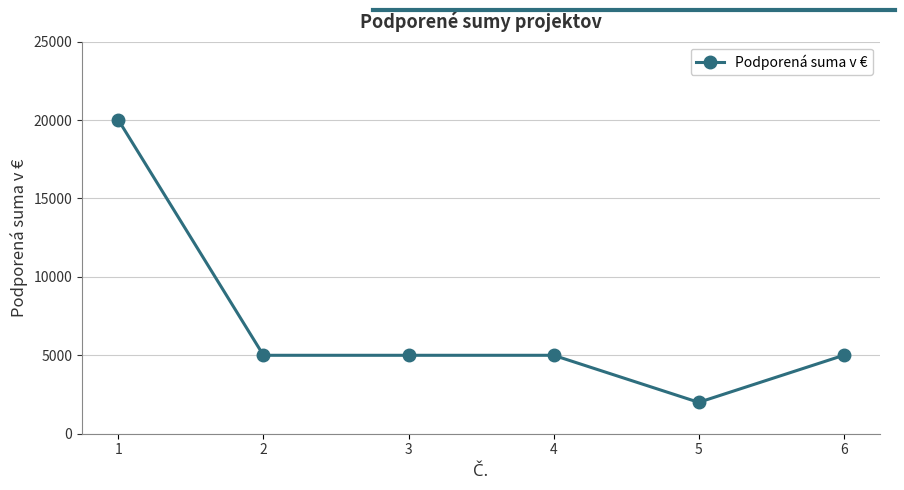

What is the average value?

7000